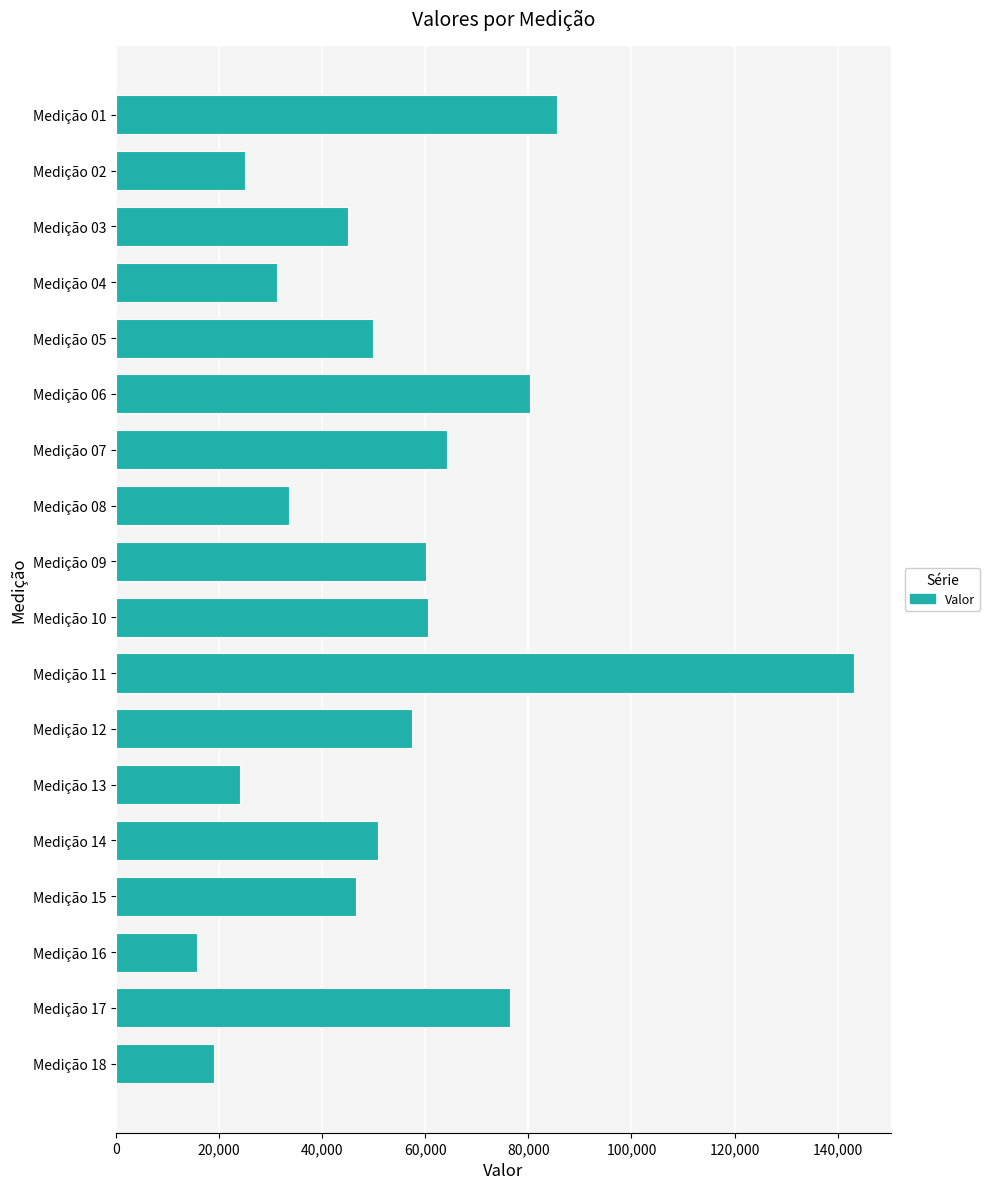

What is the ratio of the value at Medição 08 to the value at Medição 16?

2.1